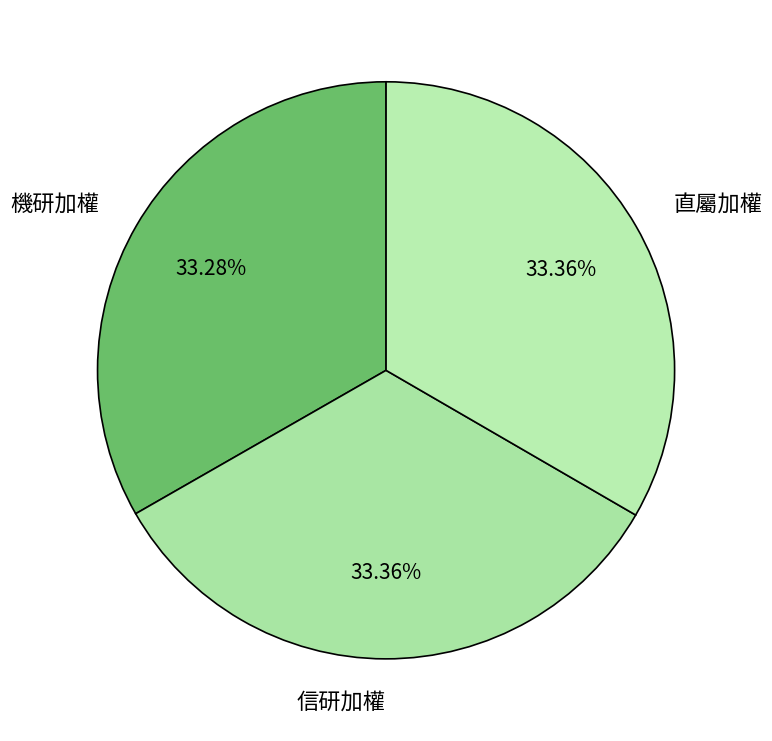

The 信研加權 slice represents 33% of the pie. True or false?

True